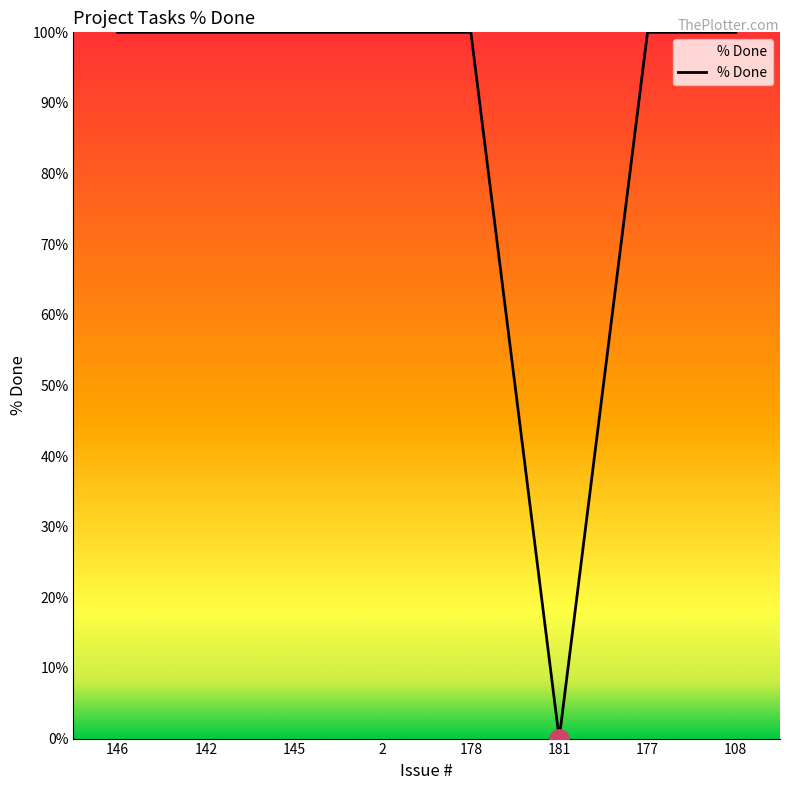

How many categories are shown in the chart?

8